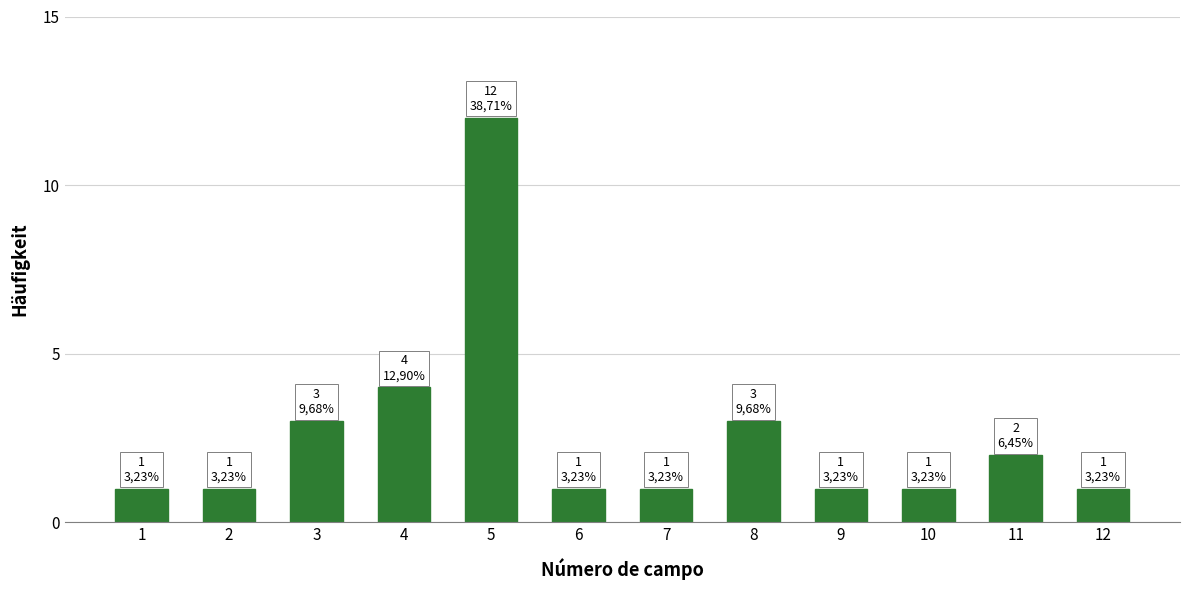

At which label is the value closest to 6?

4